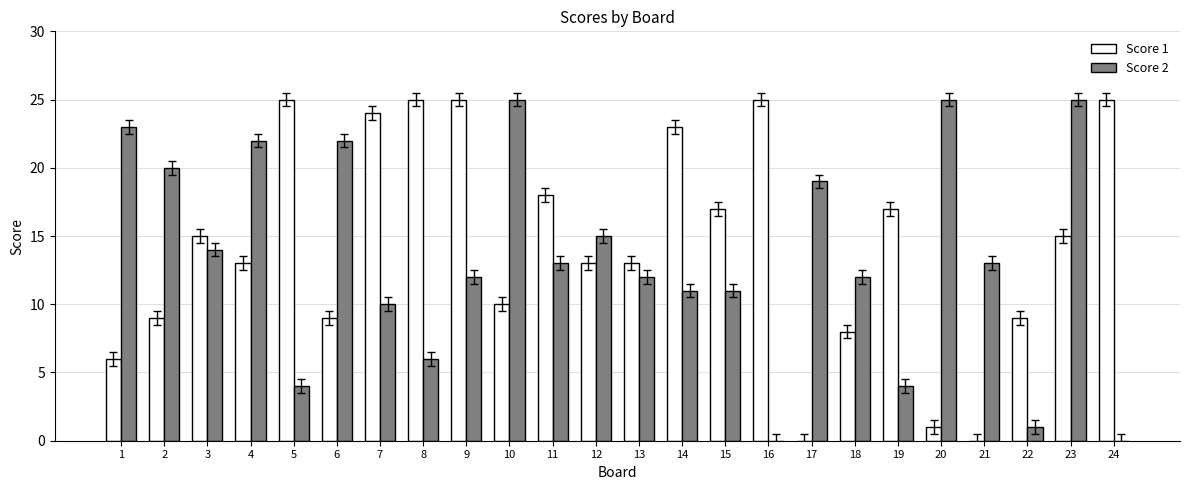

Reading left to right, what are all the values shown in this chart?

Score 1: 1=6	2=9	3=15	4=13	5=25	6=9	7=24	8=25	9=25	10=10	11=18	12=13	13=13	14=23	15=17	16=25	17=0	18=8	19=17	20=1	21=0	22=9	23=15	24=25
Score 2: 1=23	2=20	3=14	4=22	5=4	6=22	7=10	8=6	9=12	10=25	11=13	12=15	13=12	14=11	15=11	16=0	17=19	18=12	19=4	20=25	21=13	22=1	23=25	24=0